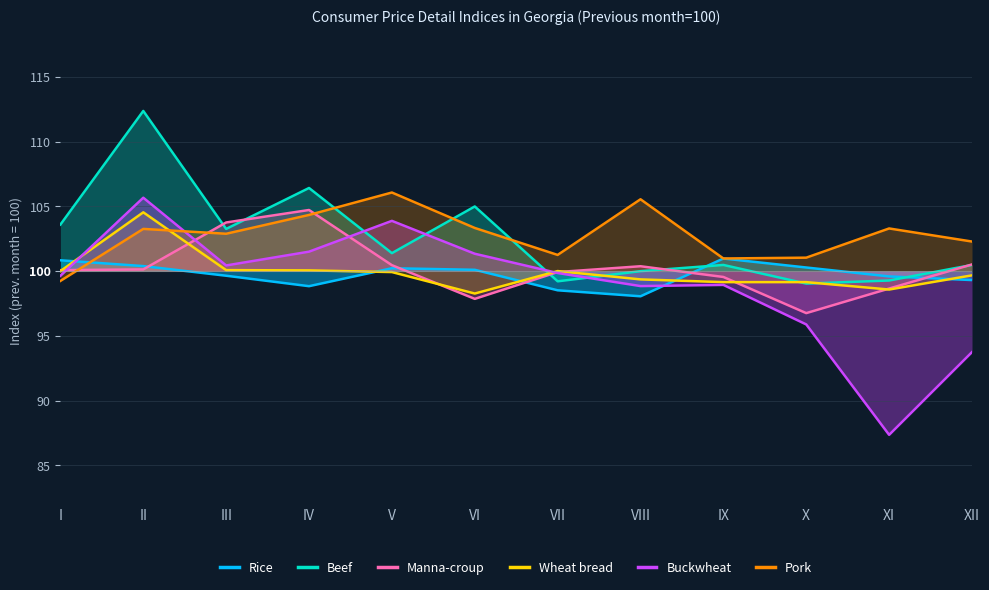

True or false: Manna-croup has a value of 60.2 at VIII.

False